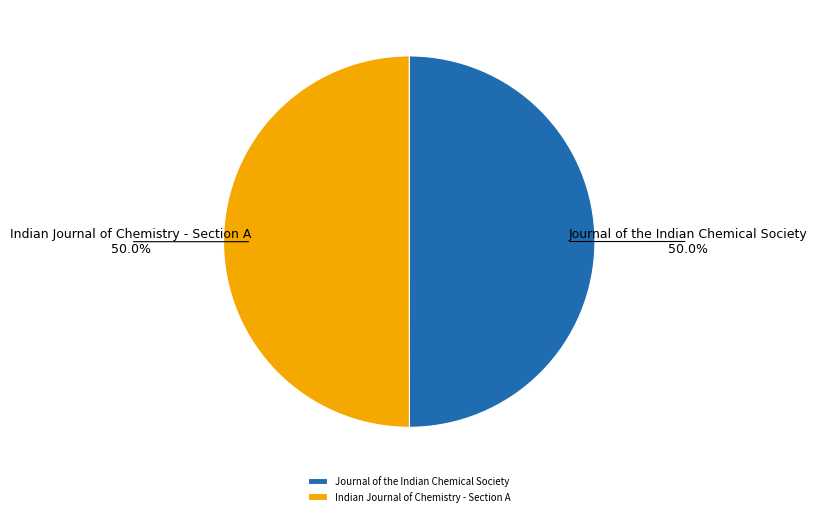

Approximately how many times larger is the value at Journal of the Indian Chemical Society compared to Indian Journal of Chemistry - Section A?

1.0